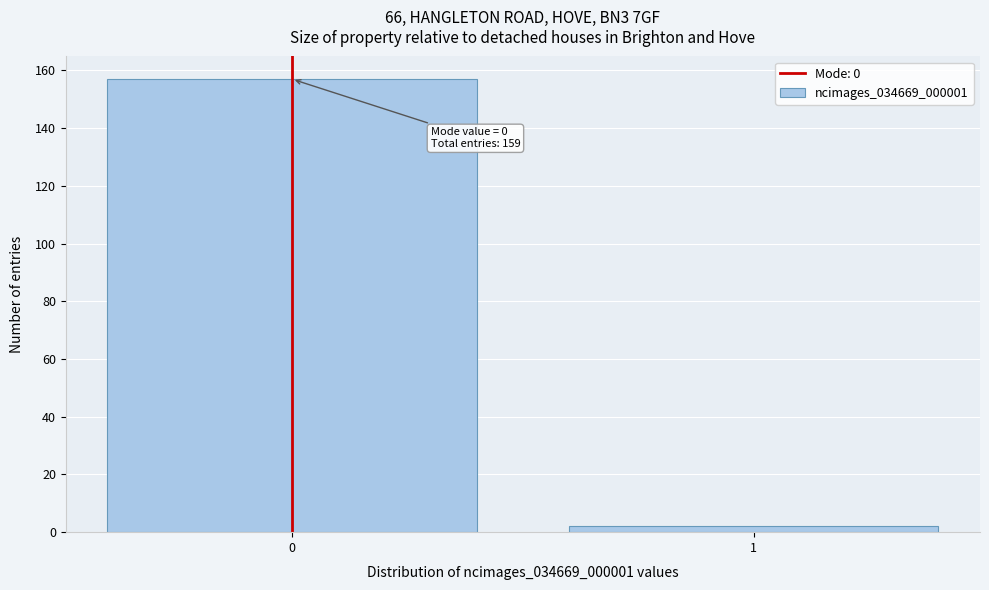

Reading left to right, what are all the values shown in this chart?

157	2